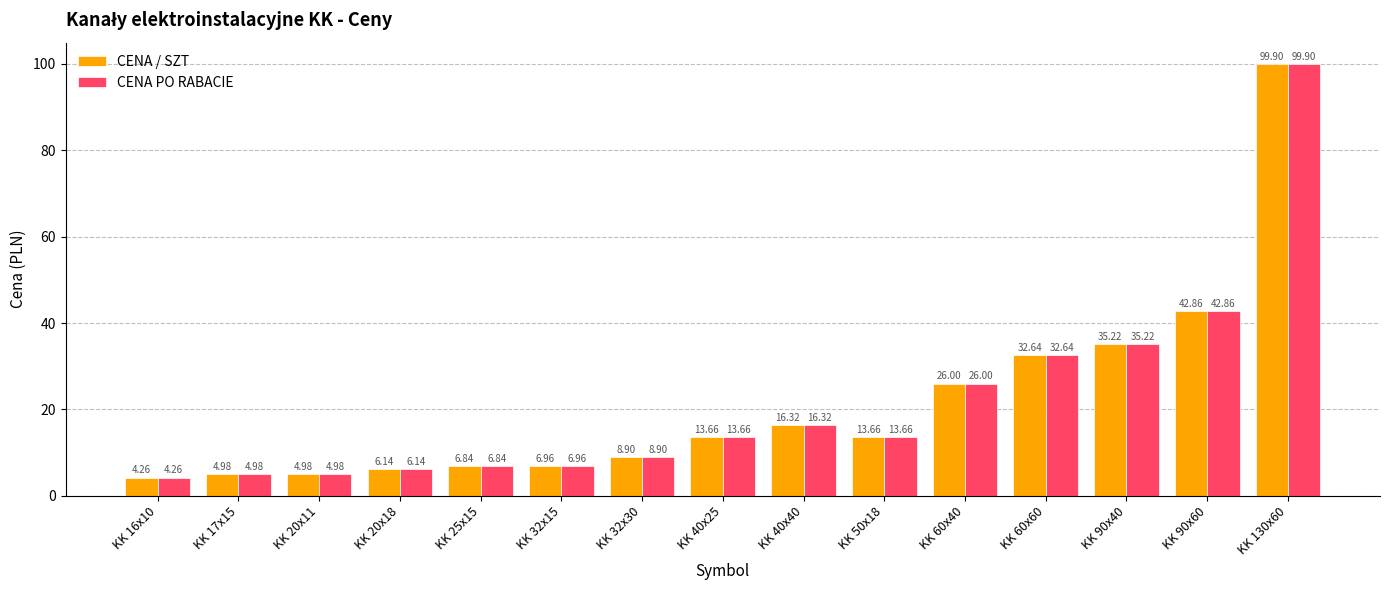

At how many categories does at least one series exceed 25?

5